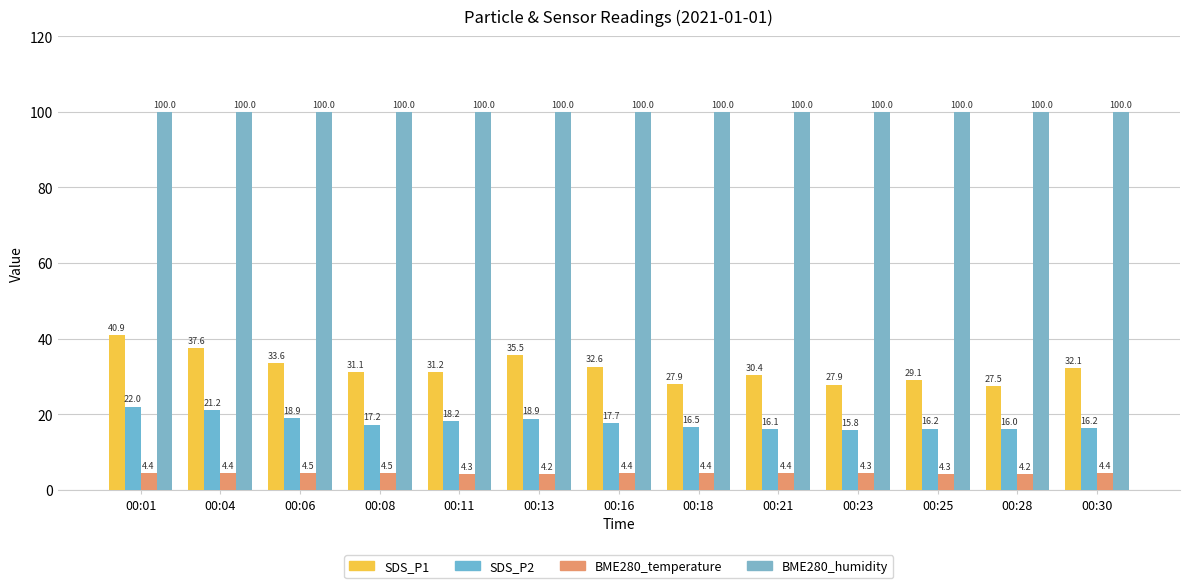

Rank the series by their maximum value, from highest to lowest.

BME280_humidity, SDS_P1, SDS_P2, BME280_temperature